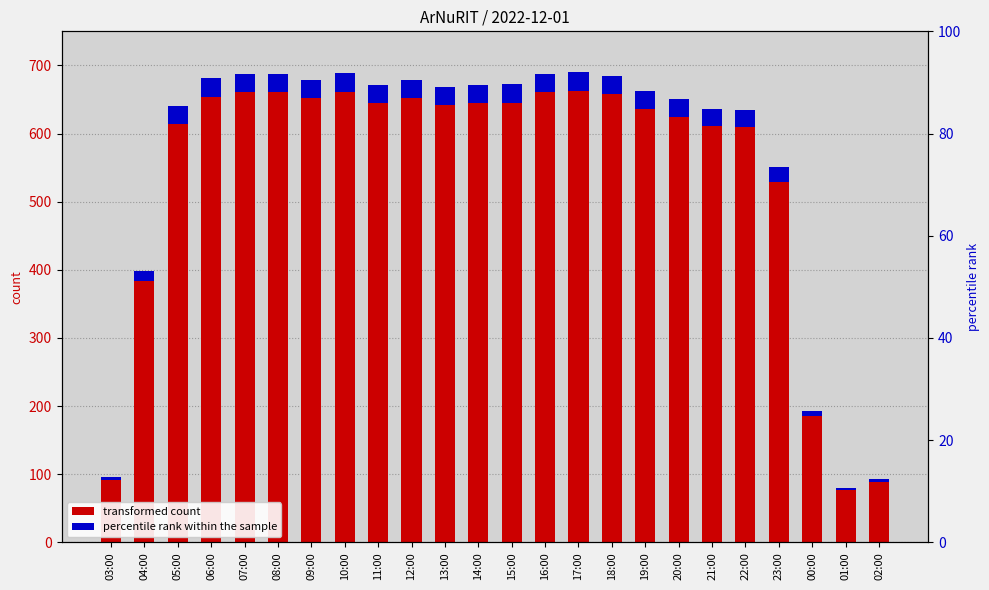

The value at 15:00 is 894. True or false?

False